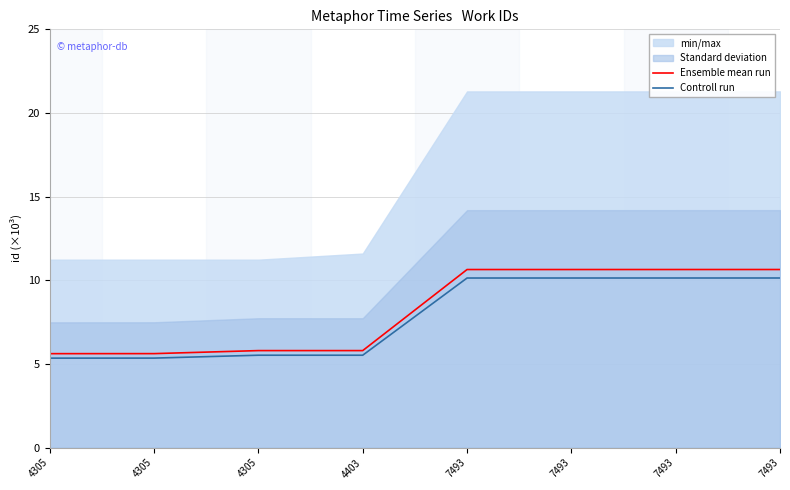

True or false: Ensemble mean run has more than 1 points higher than both neighbors.

False